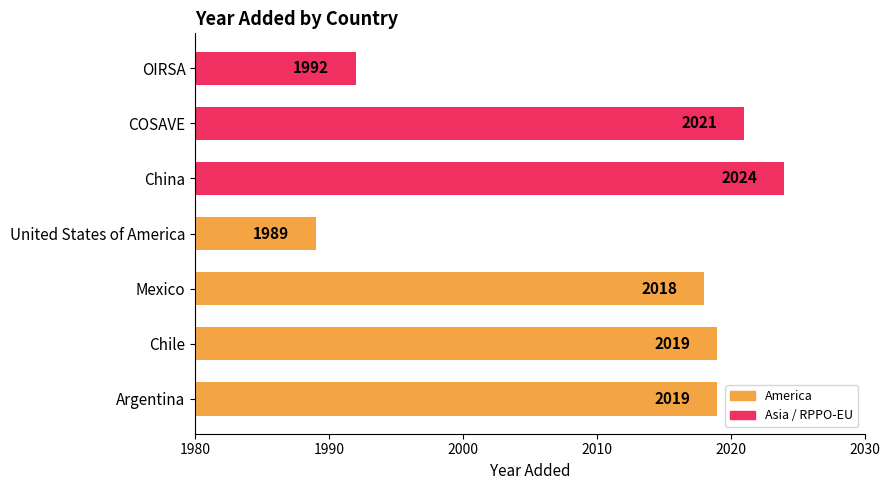

What is the difference between the maximum and minimum values?

35